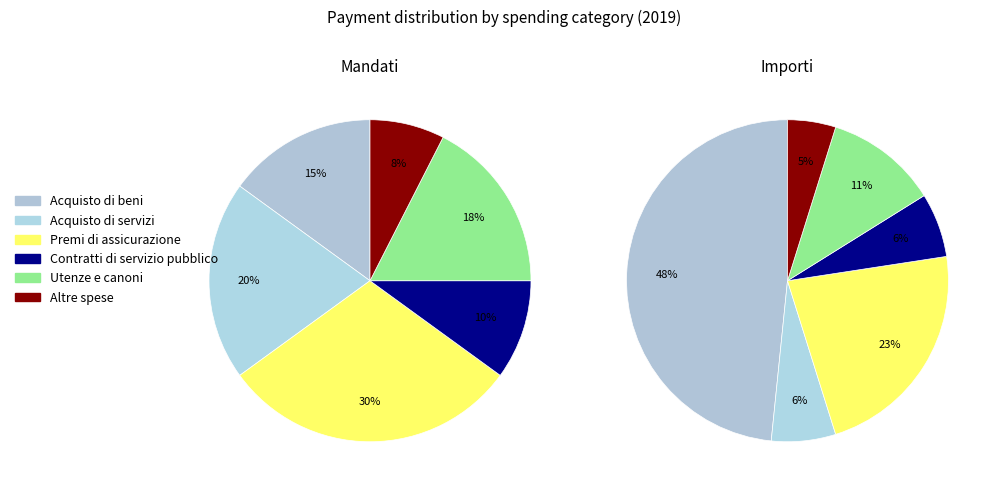

What is the ratio of the value at Acquisto di servizi to the value at Acquisto di beni?

1.3